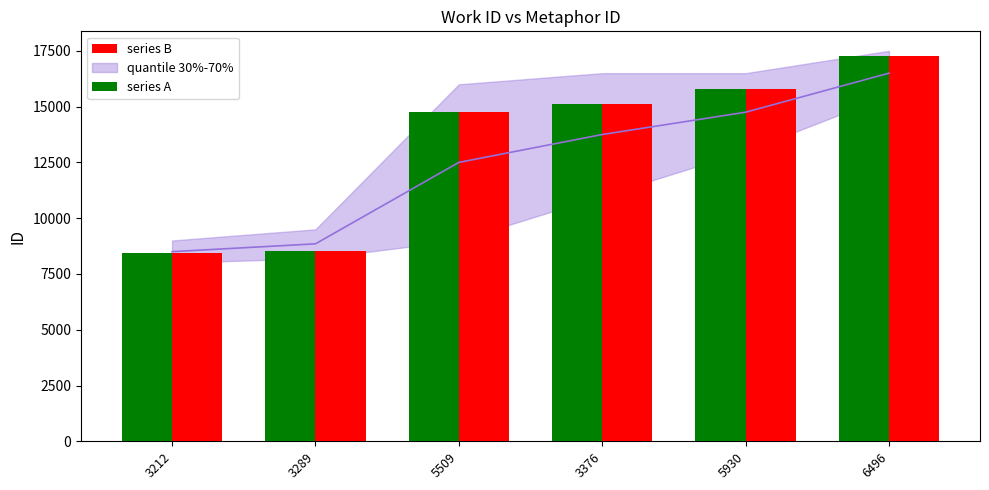

At how many categories does at least one series exceed 9381?

4